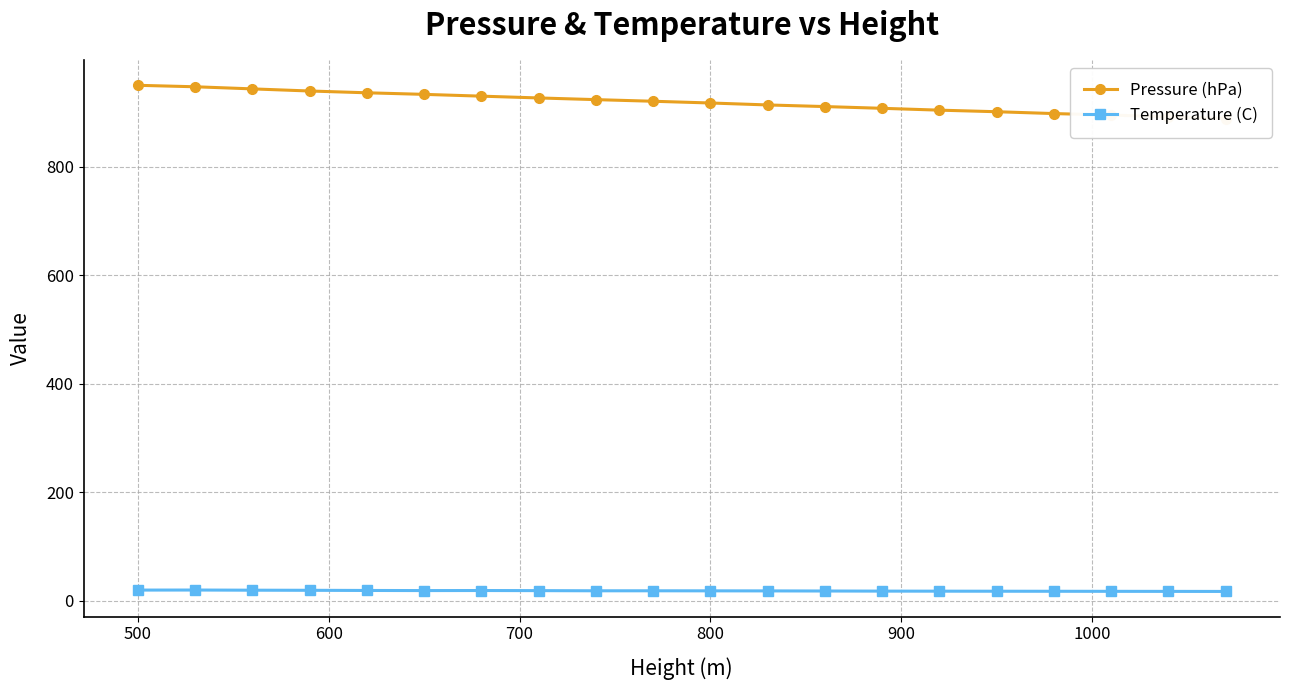

True or false: Temperature (C) has more than 1 points higher than both neighbors.

True